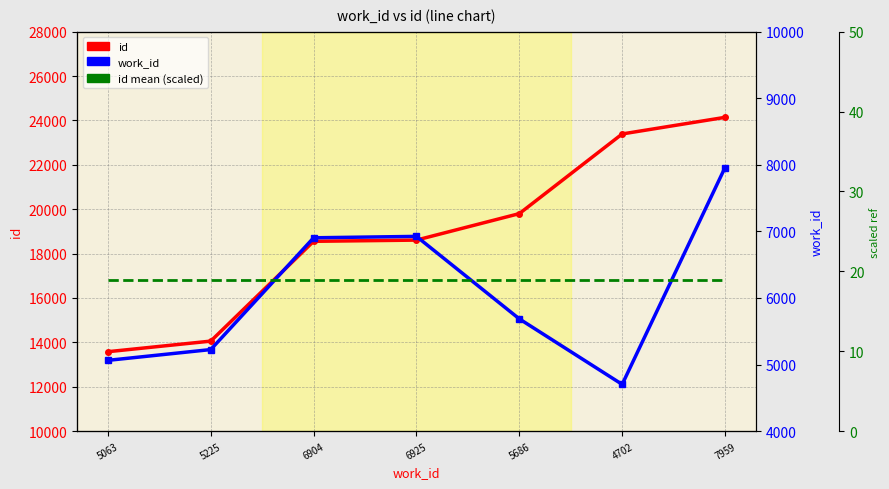

In work_id, how many points are lower than both neighbors (excluding endpoints)?

1